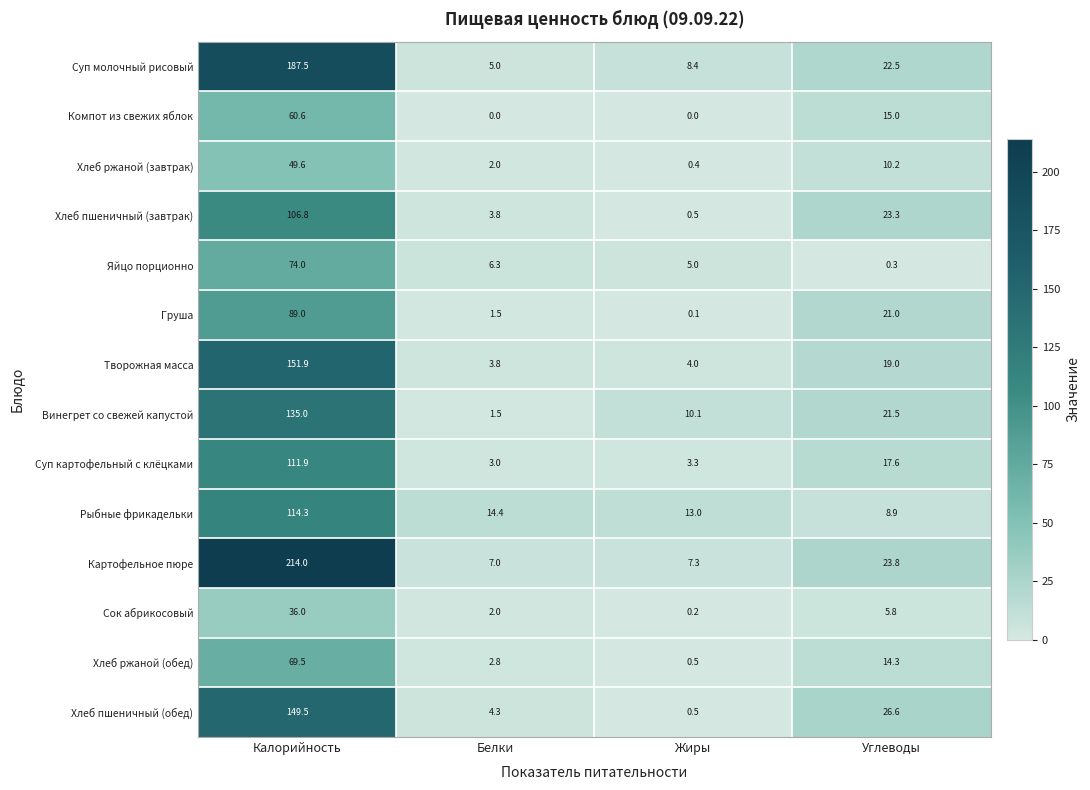

The value of Суп молочный рисовый at Калорийность is 187.5. True or false?

True